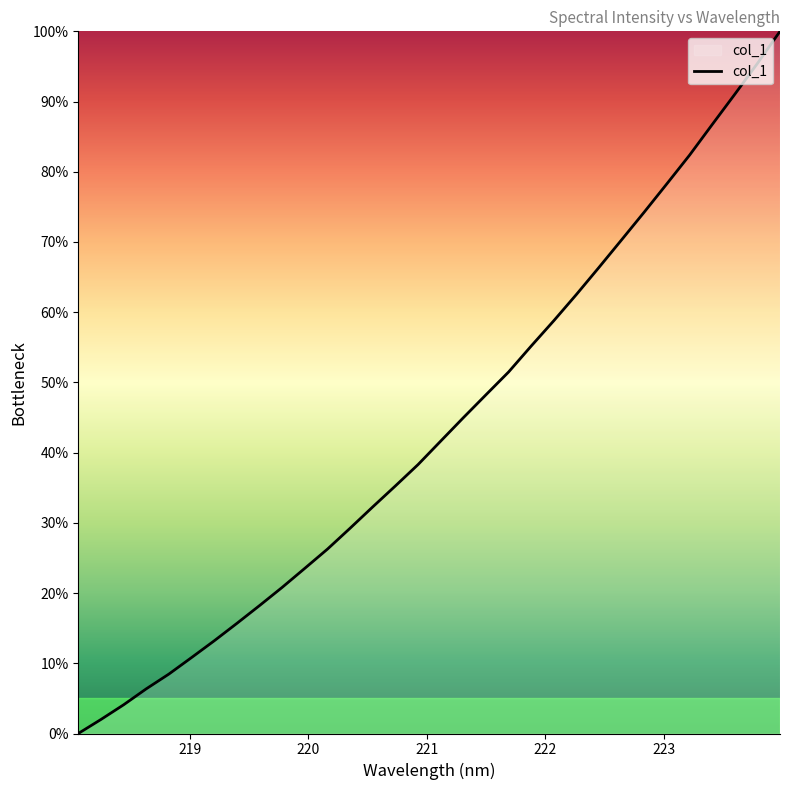

What is the maximum value shown in the chart?

100.0